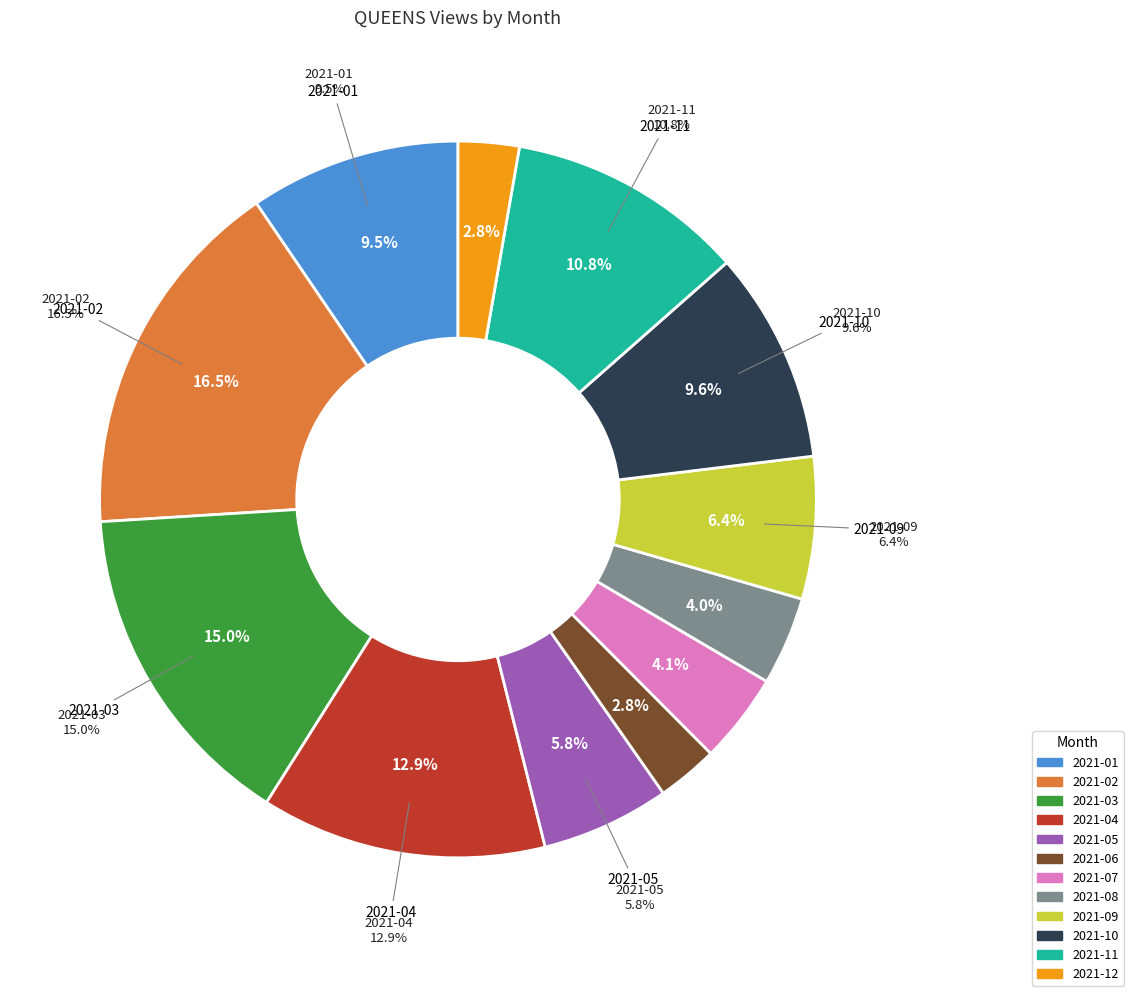

What percentage is the 2021-08 slice, to the nearest percent?

4%